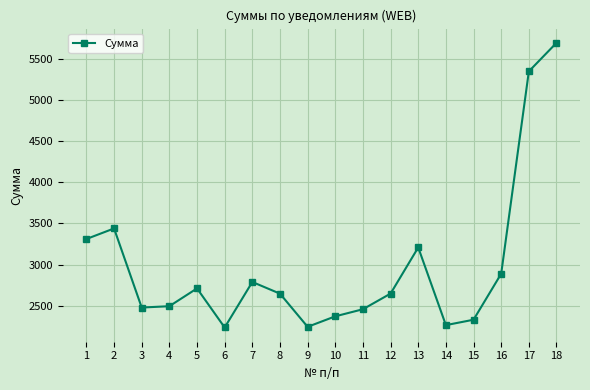

Does the chart display data point markers on the line(s)?

Yes